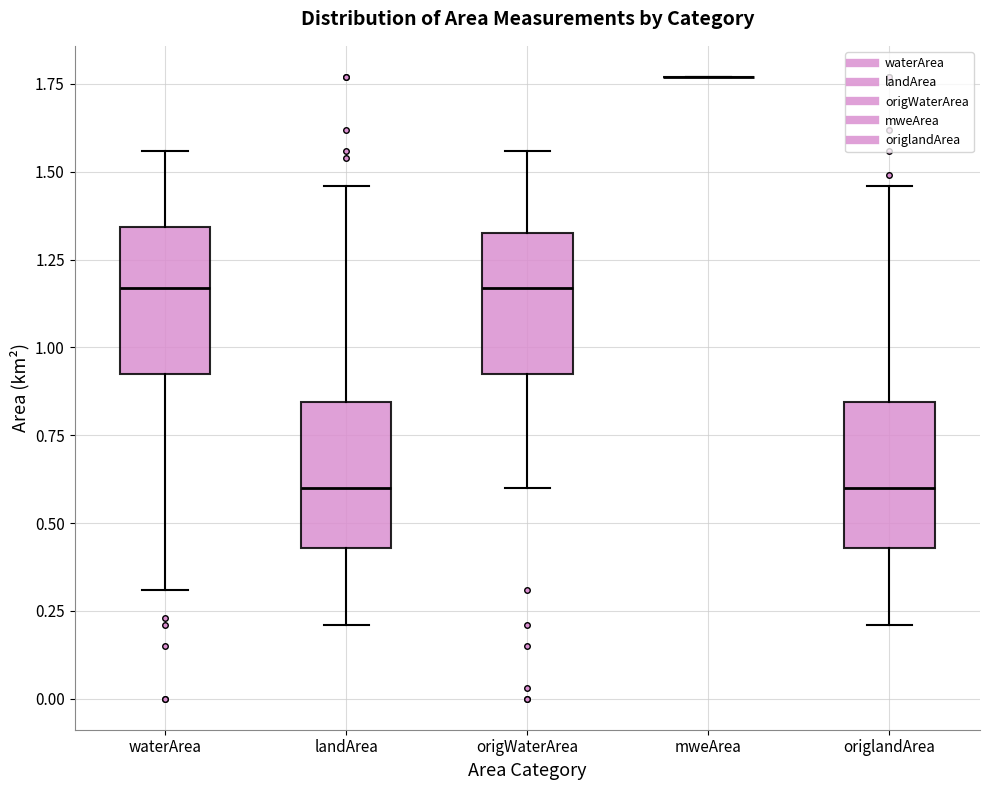

Reading left to right, transcribe this box plot: for each box, give where its median line is, the range the box spans, and where its two whiskers end, as read against the y-axis. The values are not printed on the chart, so give them approximately, as read against the axis.

waterArea: median 1.15, box 0.95 to 1.35, whiskers 0.30 to 1.55
landArea: median 0.60, box 0.45 to 0.85, whiskers 0.20 to 1.45
origWaterArea: median 1.15, box 0.95 to 1.35, whiskers 0.60 to 1.55
mweArea: box collapsed to a line at 1.75, whiskers 1.75 to 1.75
origlandArea: median 0.60, box 0.45 to 0.85, whiskers 0.20 to 1.45